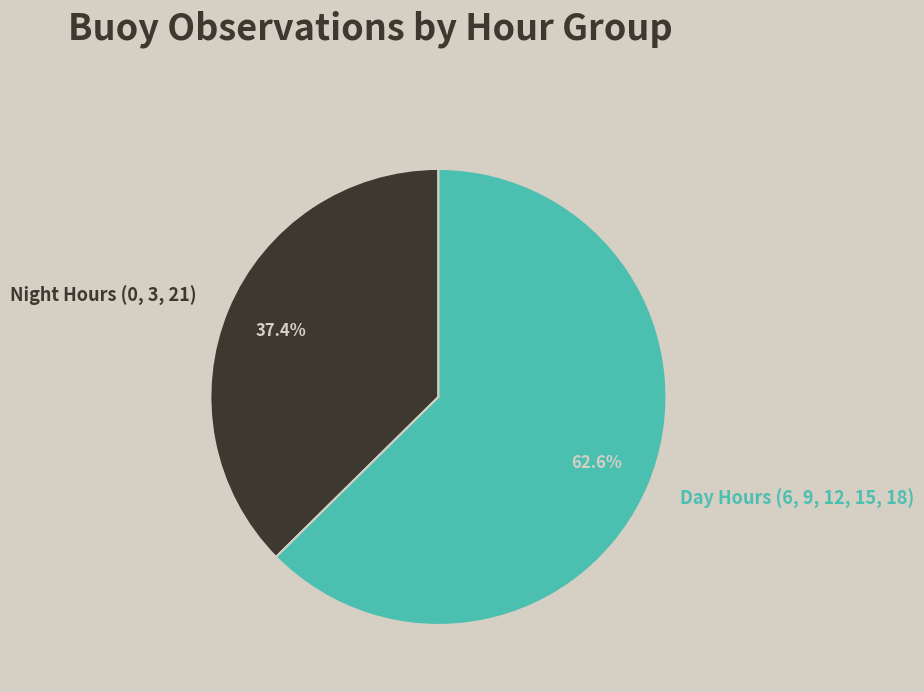

To the nearest percent, what is the average slice percentage?

50%